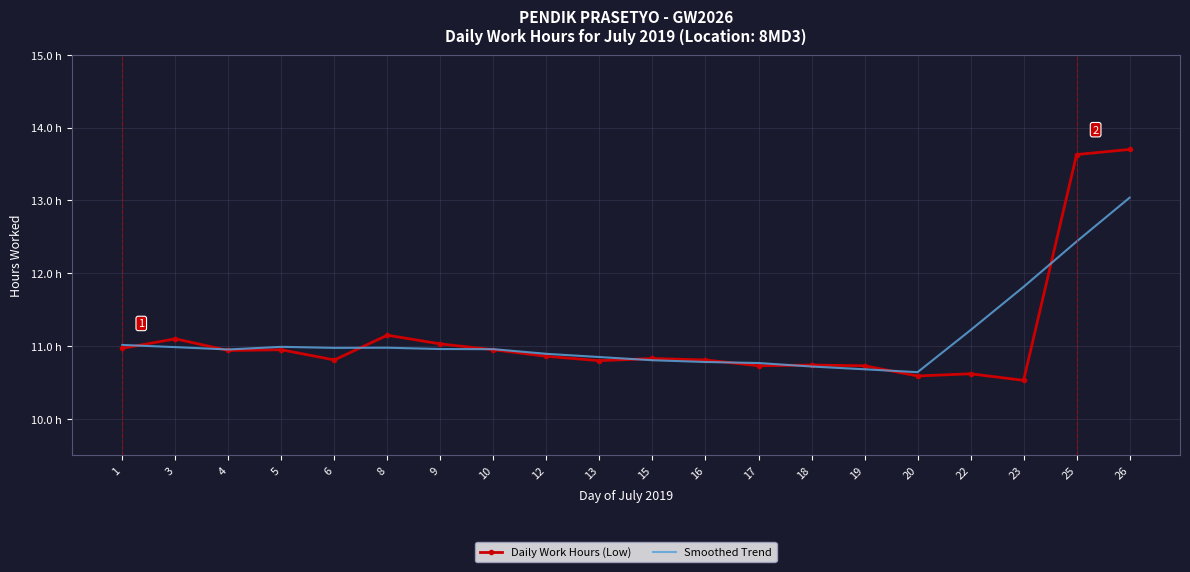

True or false: Smoothed Trend has a value of 11.0 at 9.

True